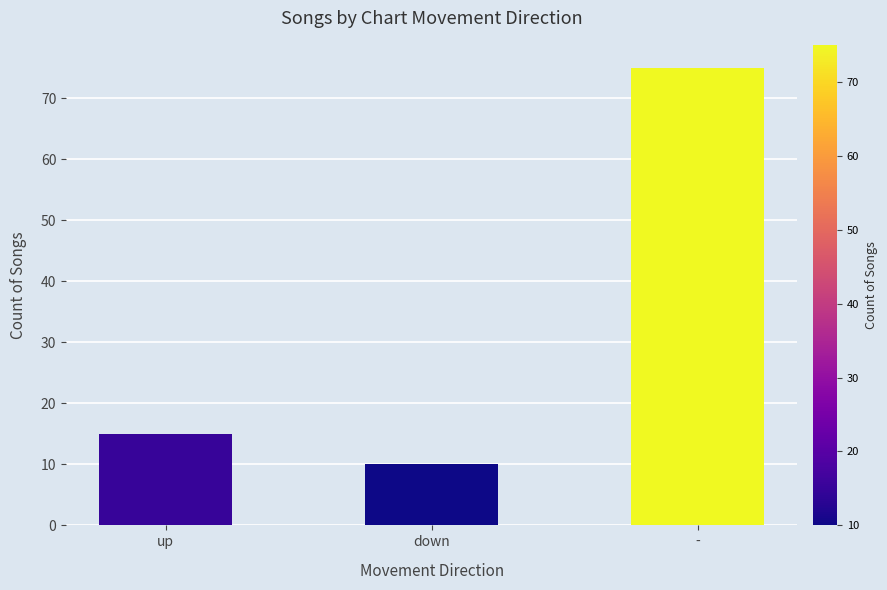

What is the label of the 3rd bar from the left?

-